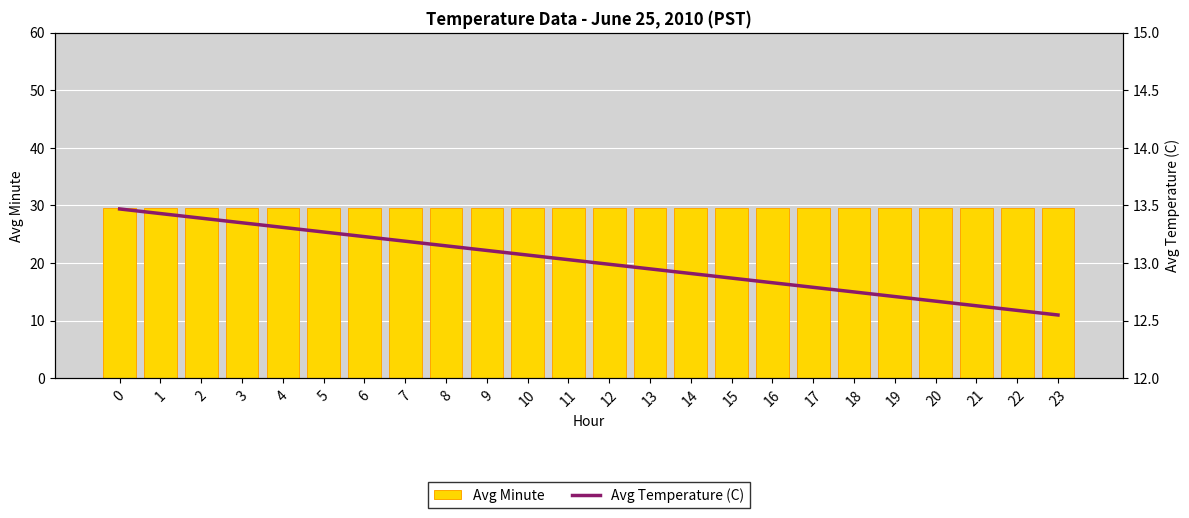

Reading left to right, transcribe all the data shown in this chart.

Avg Minute: 0=29.5	1=29.5	2=29.5	3=29.5	4=29.5	5=29.5	6=29.5	7=29.5	8=29.5	9=29.5	10=29.5	11=29.5	12=29.5	13=29.5	14=29.5	15=29.5	16=29.5	17=29.5	18=29.5	19=29.5	20=29.5	21=29.5	22=29.5	23=29.5
Avg Temperature (C): 0=13.5	1=13.4	2=13.4	3=13.3	4=13.3	5=13.3	6=13.2	7=13.2	8=13.2	9=13.1	10=13.1	11=13.0	12=13.0	13=12.9	14=12.9	15=12.9	16=12.8	17=12.8	18=12.8	19=12.7	20=12.7	21=12.6	22=12.6	23=12.6